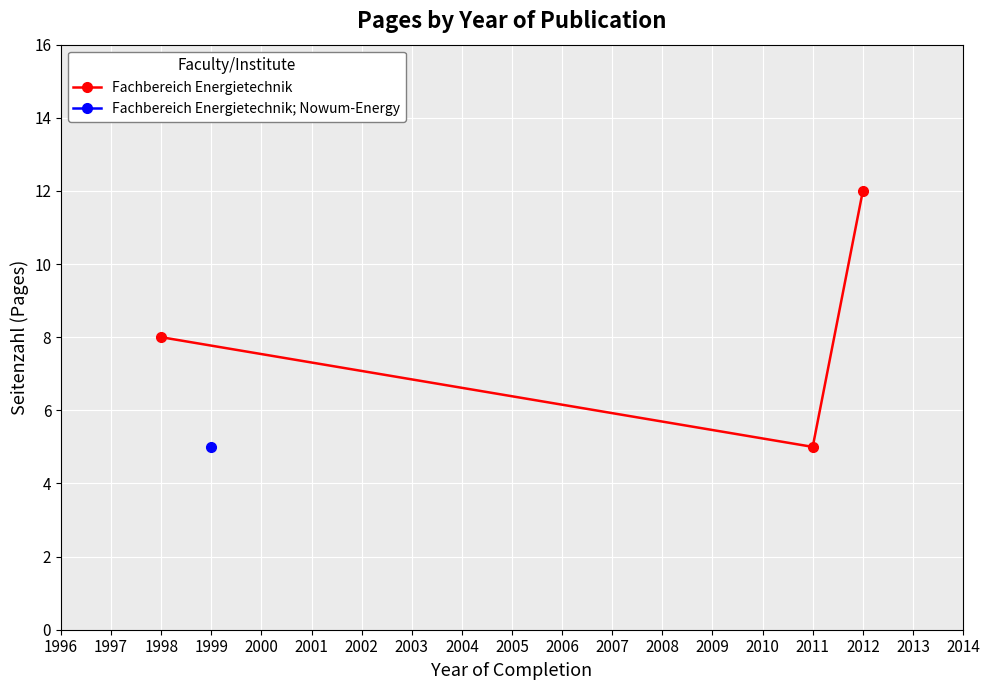

What is the difference between the second highest and minimum values?

3